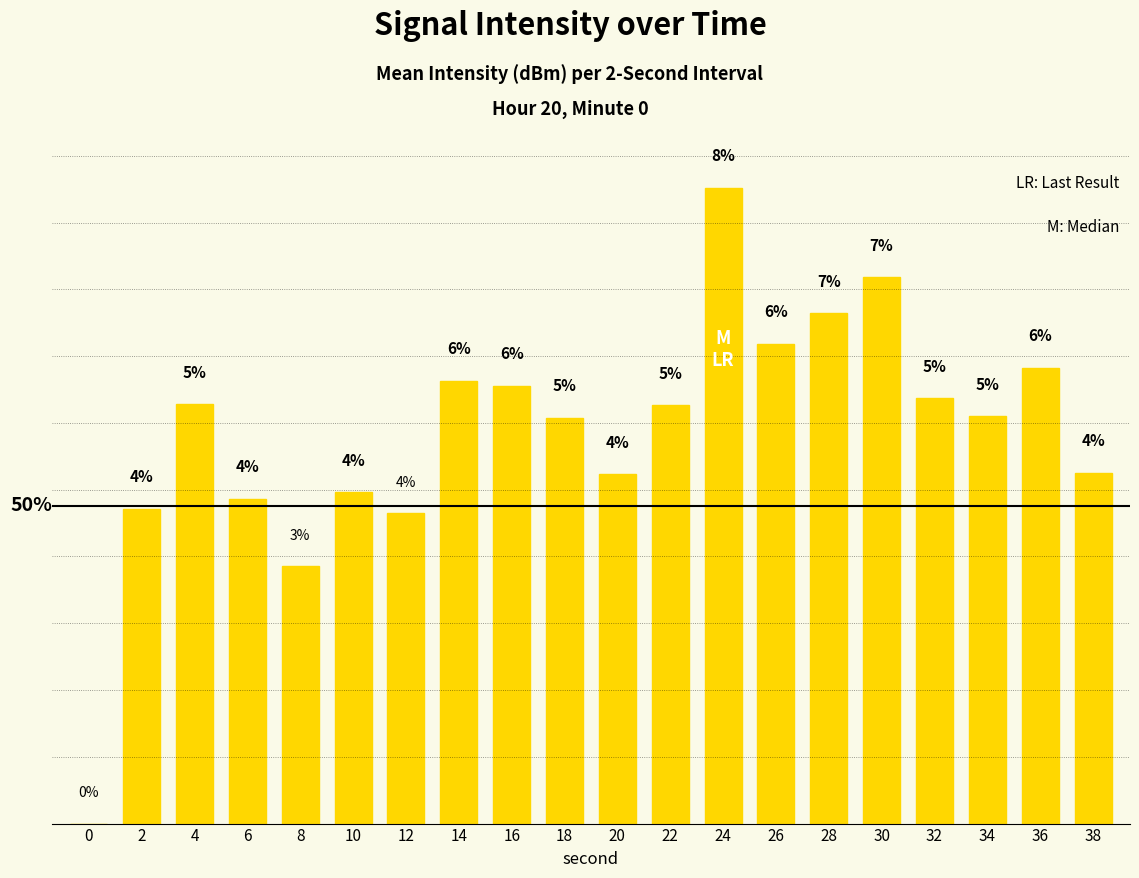

Which has a higher value, 2 or 12?

2